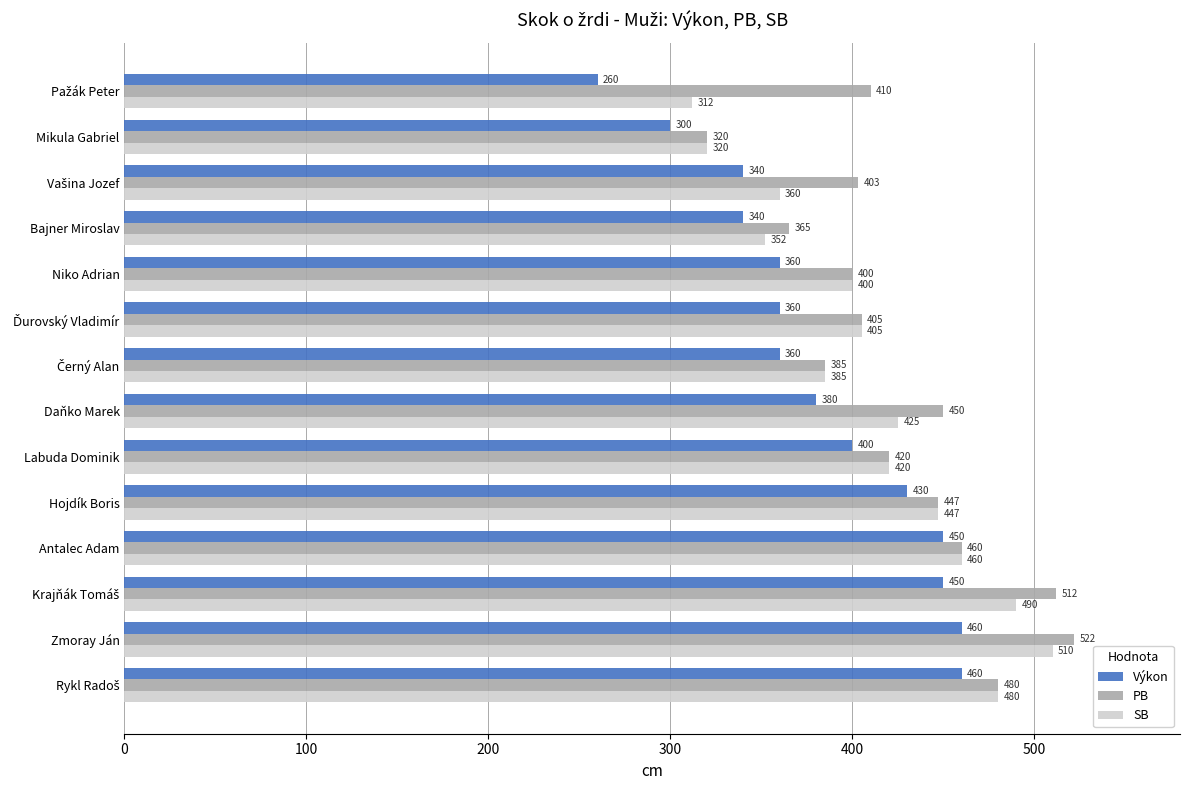

What is the sum of all Výkon values?

5350